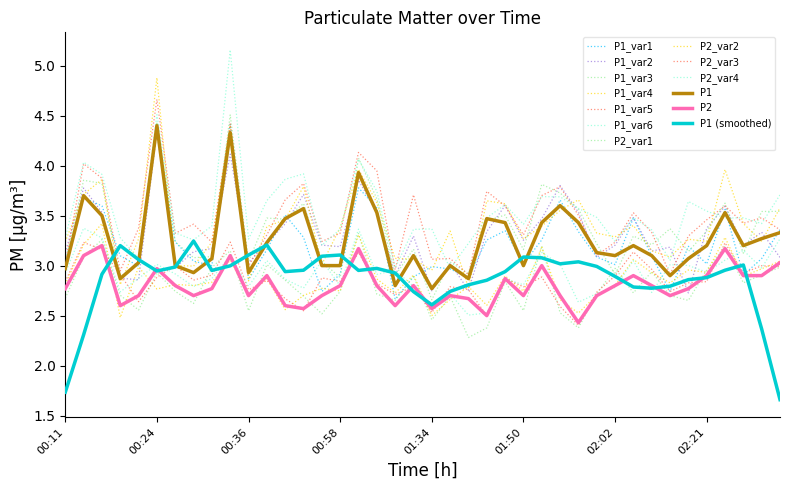

What is the highest value of the P1 series?

4.4